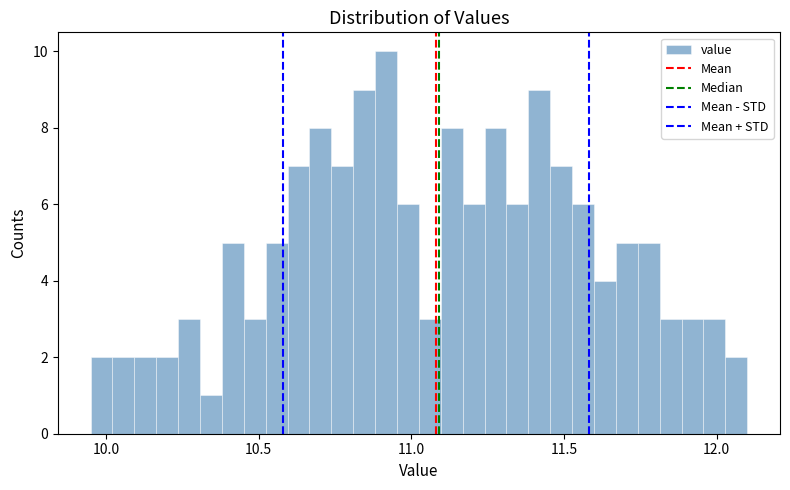

Read against the x-axis, roughly where is the centre of the tallest bar?

10.90